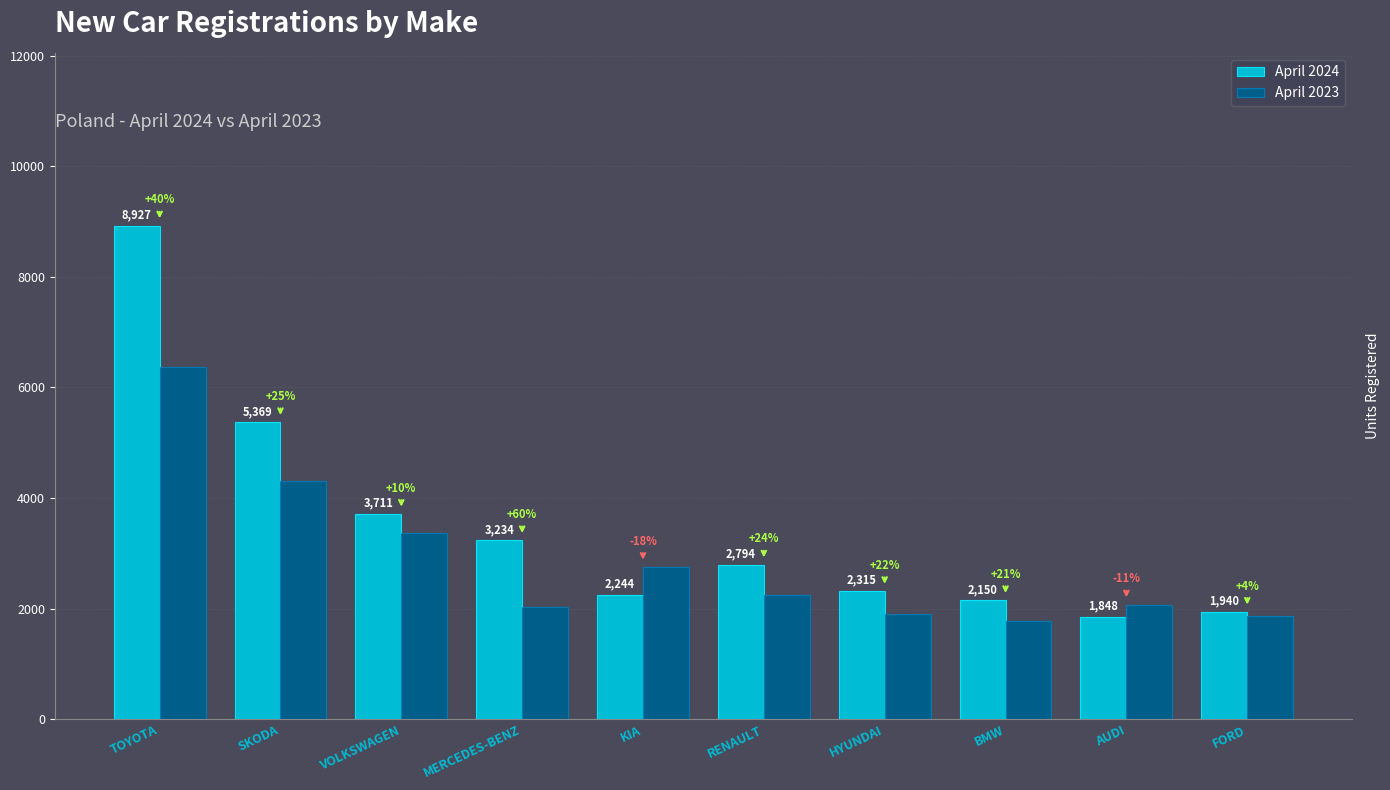

Does the chart contain stacked bars?

No